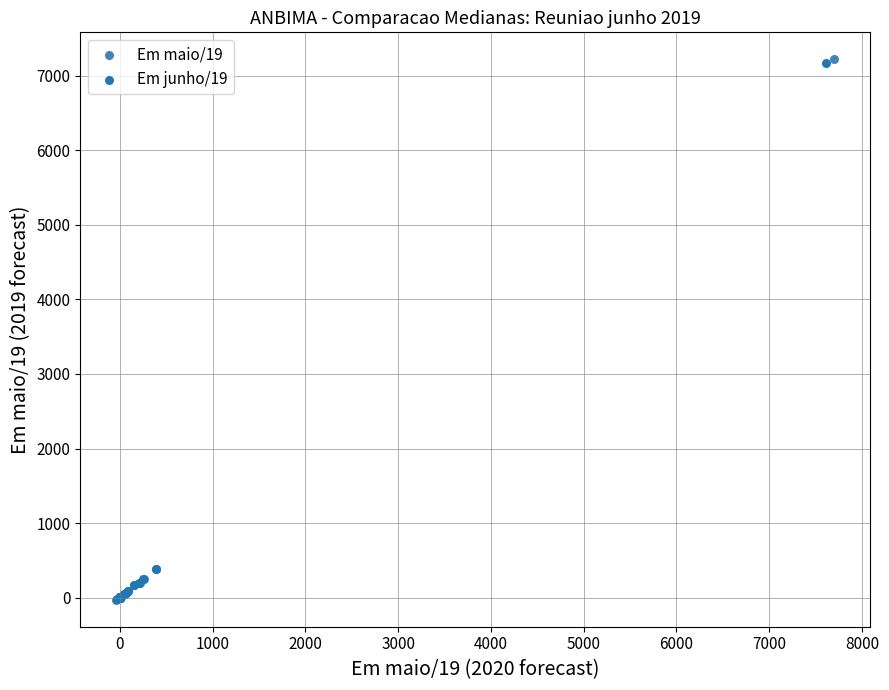

Which series has the largest Y range (max minus min)?

Em maio/19